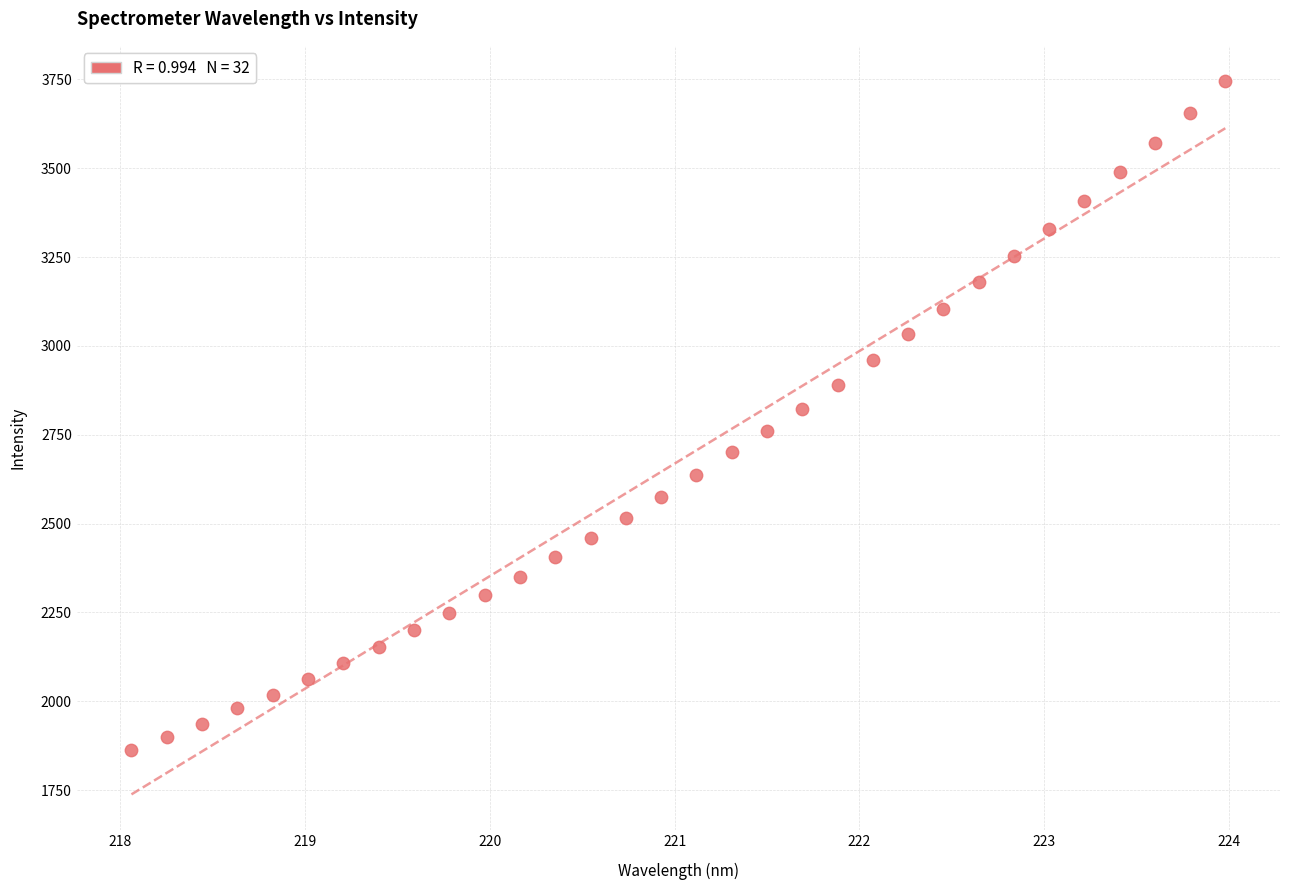

What is the range of Y values (max minus min)?

1881.5